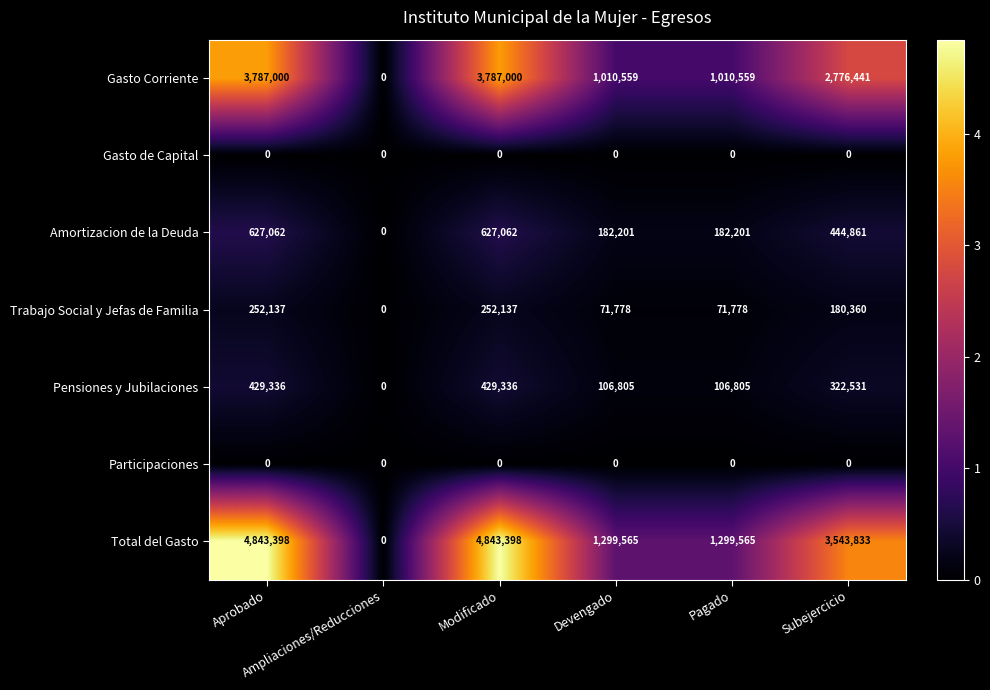

Which series has the largest range (max minus min)?

Total del Gasto